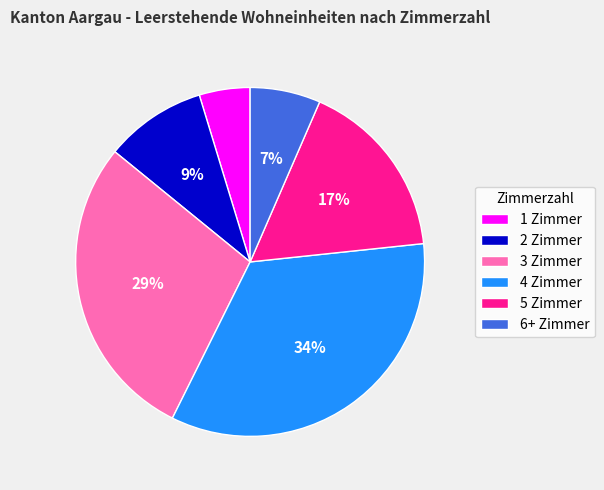

Between 5 Zimmer and 3 Zimmer, which is larger?

3 Zimmer